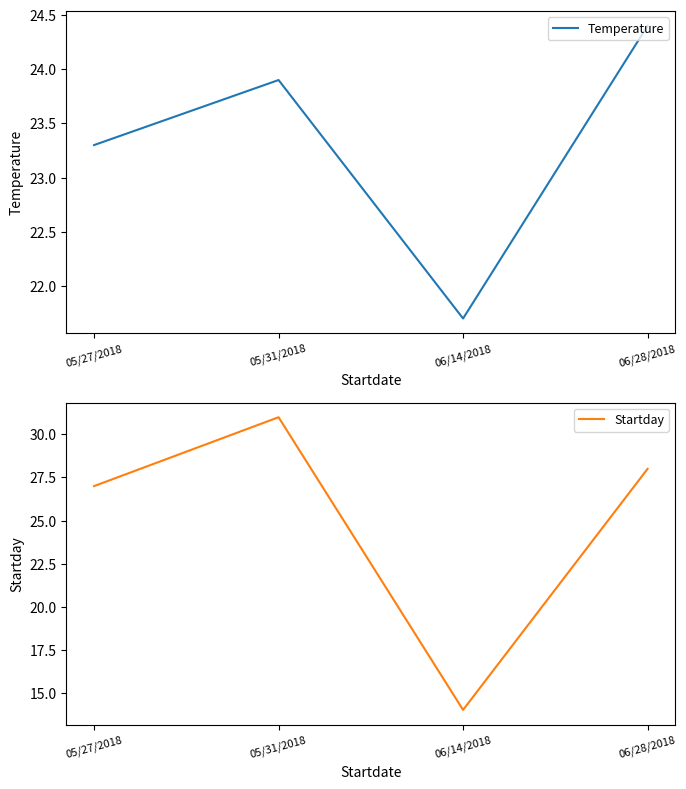

At which label does Startday reach its peak?

05/31/2018